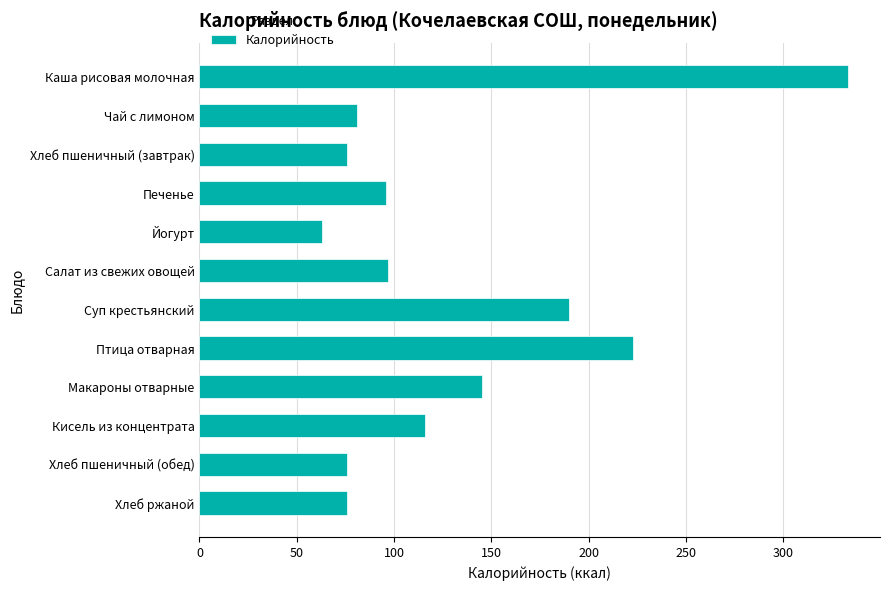

Which category has the highest value across all series?

Каша рисовая молочная